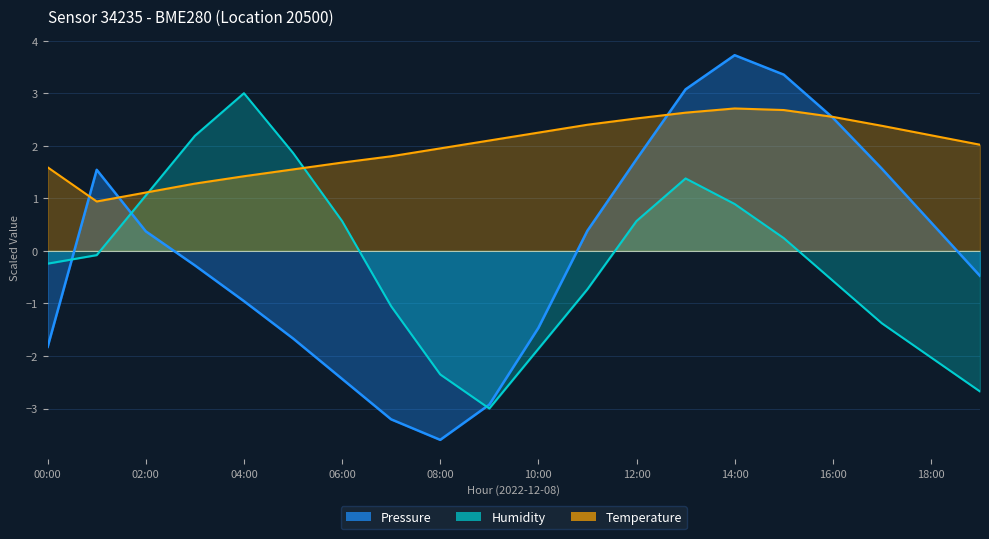

Is it true that Pressure equals 0.5 at 18:00?

True